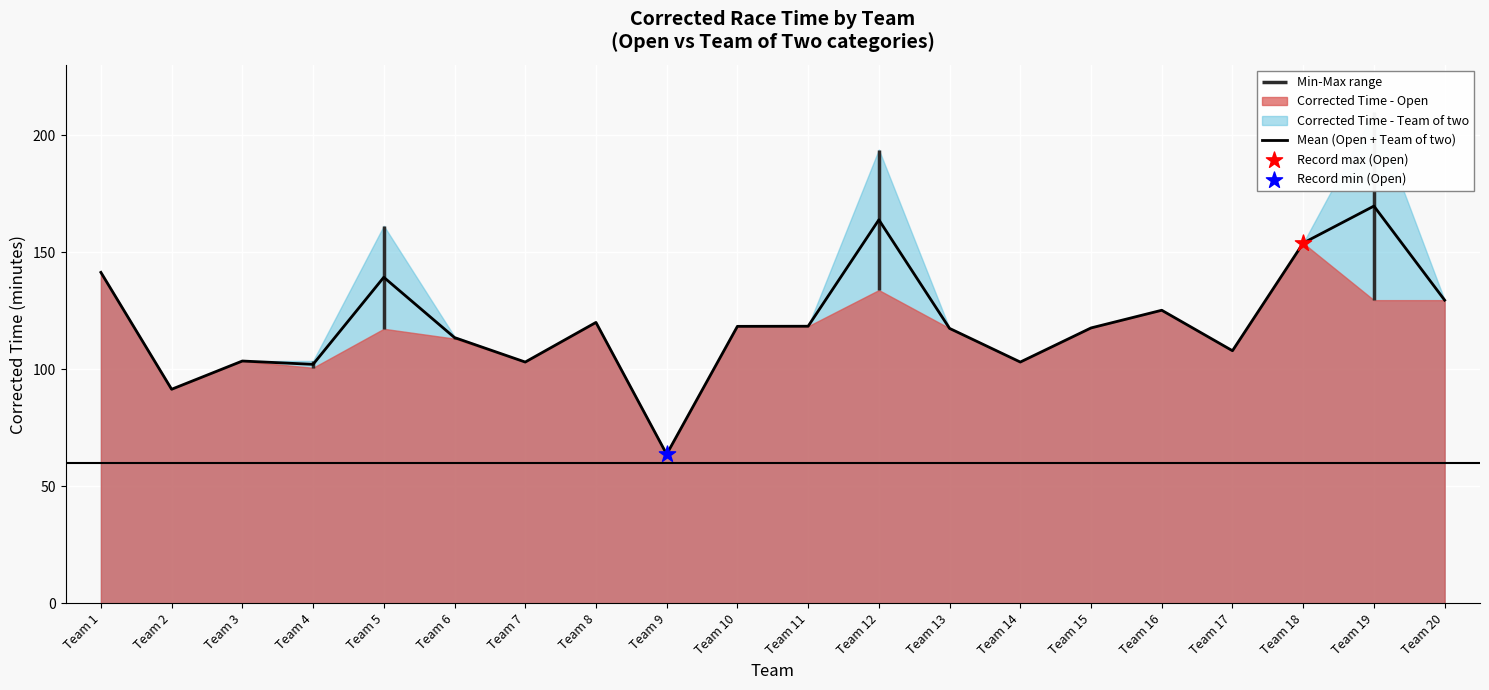

What is the ratio of the value at Team 1 to the value at Team 6?

1.2